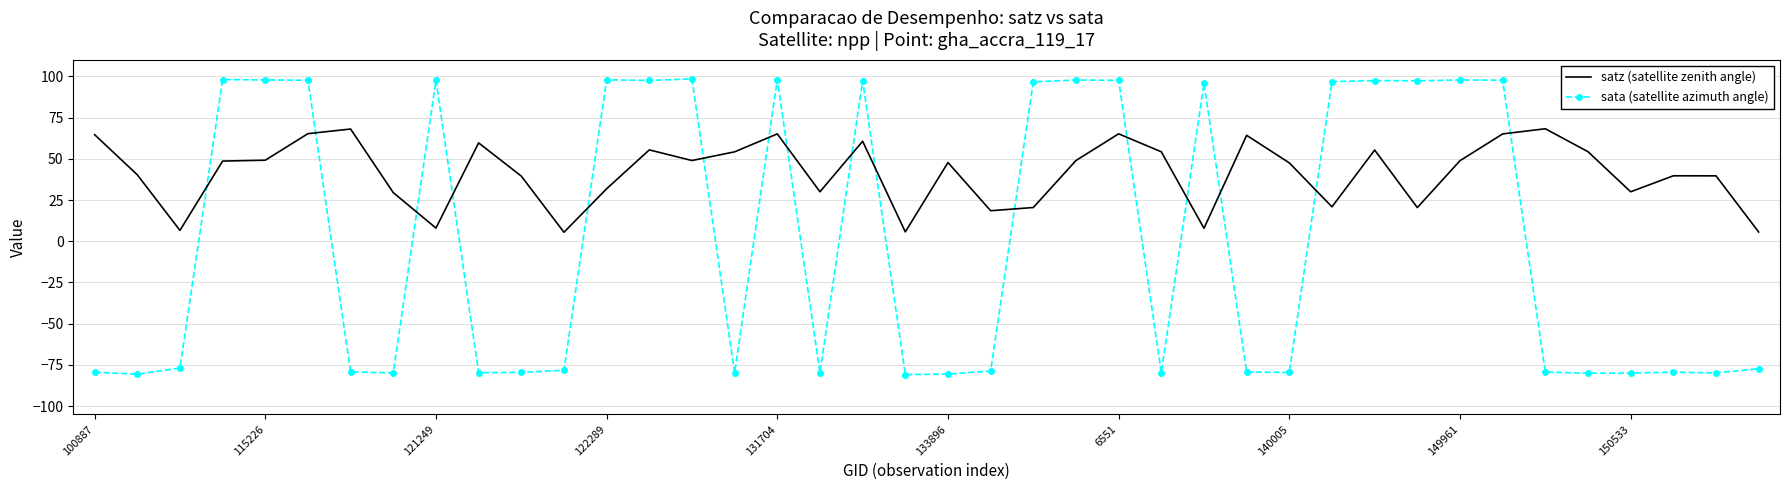

What is the difference between the maximum and minimum values in the sata (satellite azimuth angle) series?

179.3